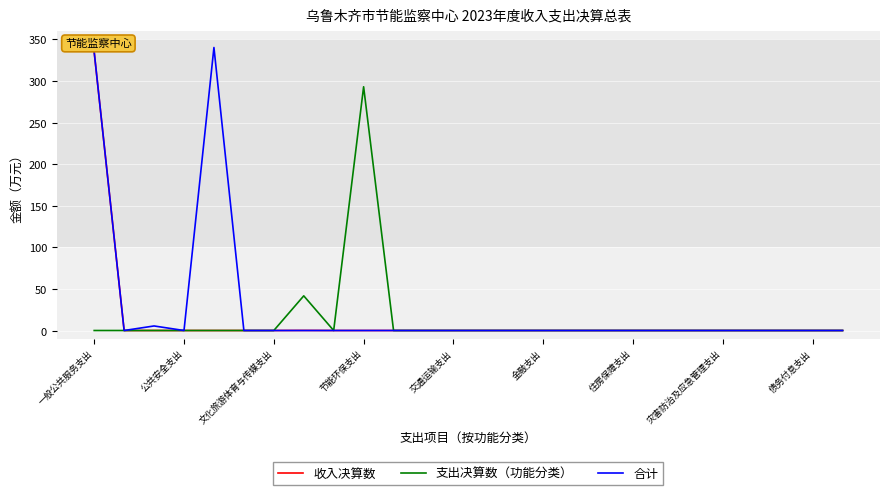

Which series has the widest spread of values?

合计